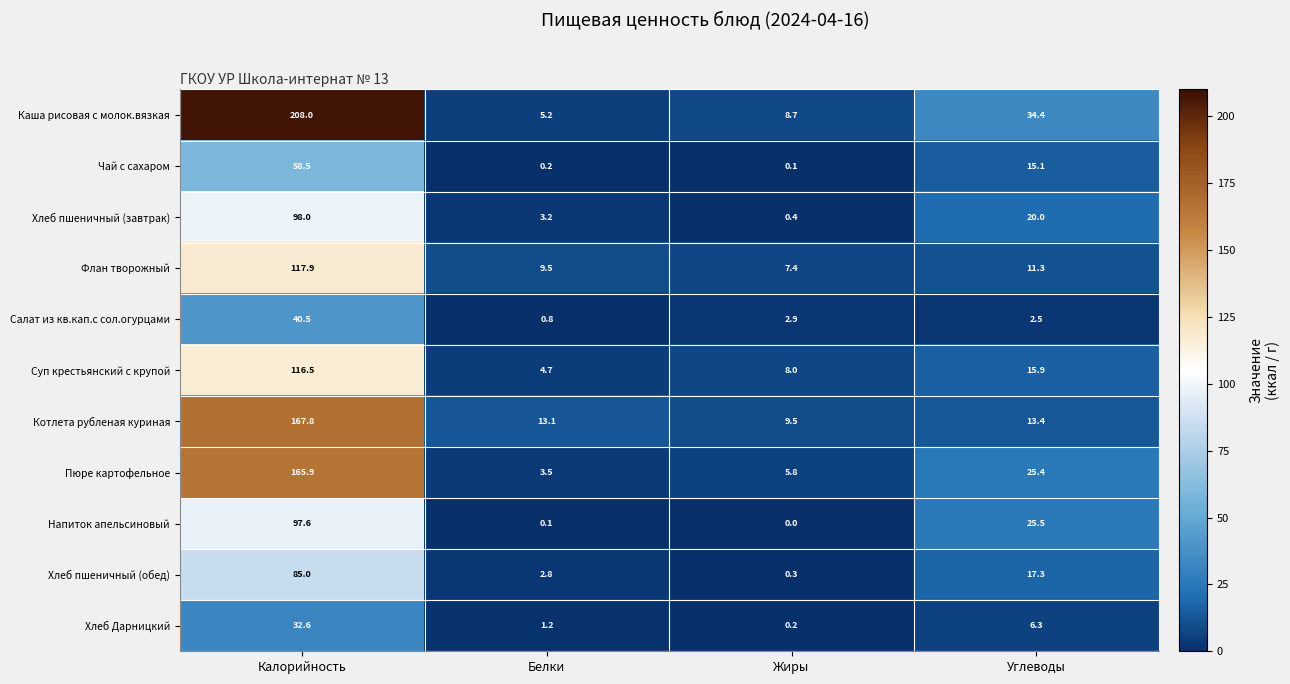

Between Калорийность and Жиры, which series saw the biggest shift?

Каша рисовая с молок.вязкая